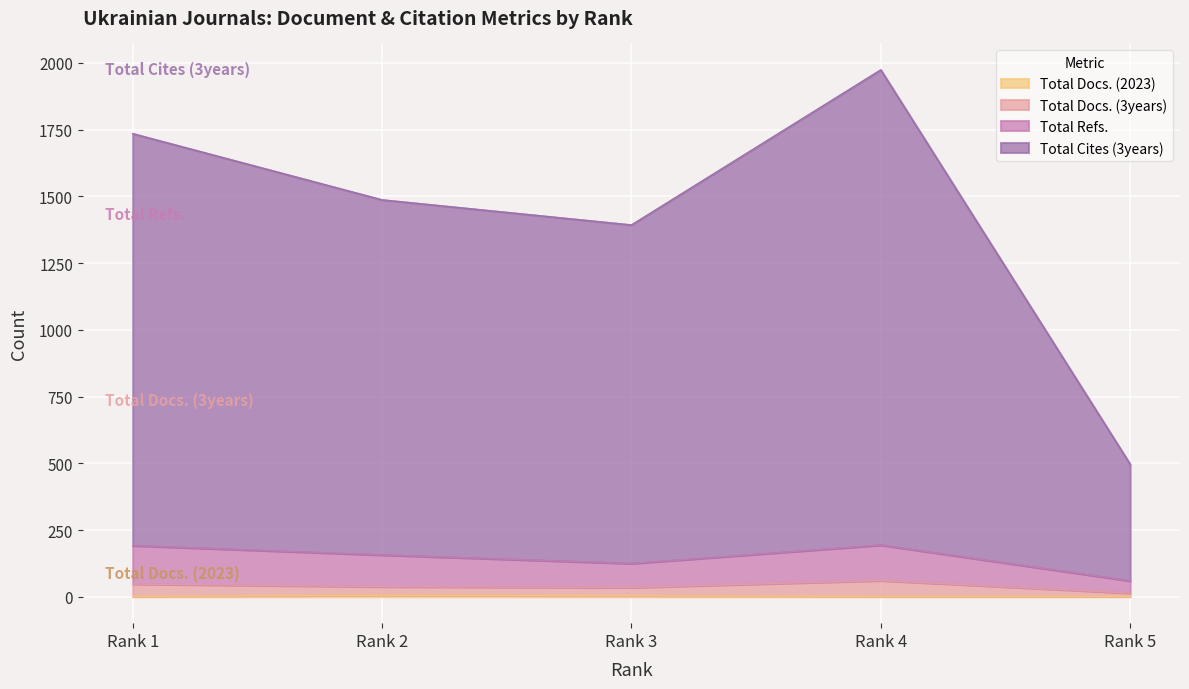

The Total Docs. (2023) series shows 1 at Rank 1. True or false?

False